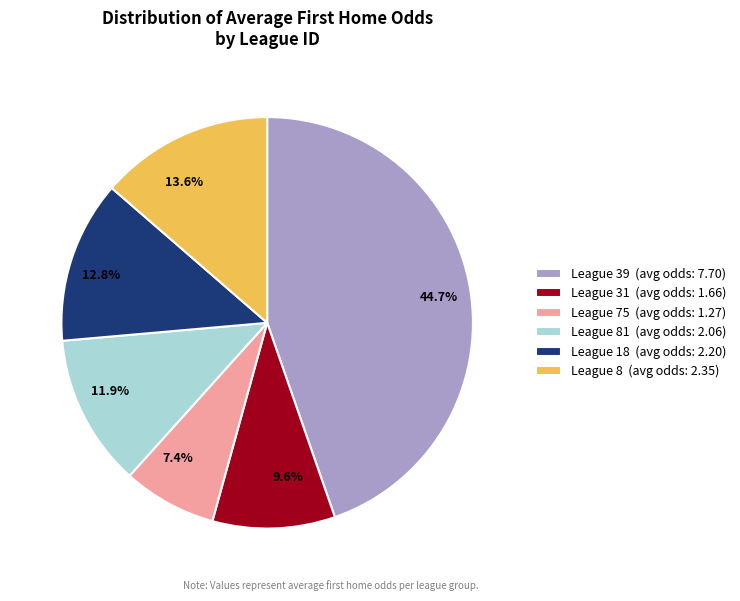

Combined, what portion of the pie is 7.4% and 11.9%?

19.3%